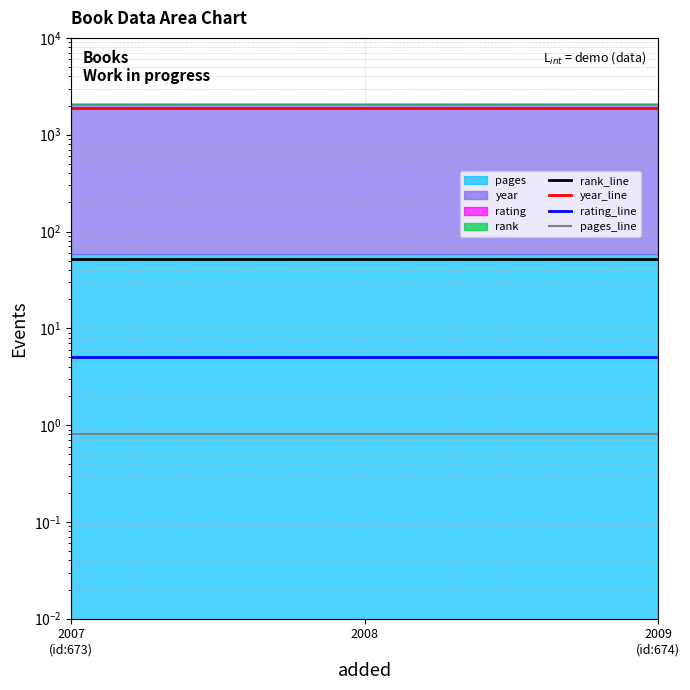

Which series has the largest total across all categories?

year_line